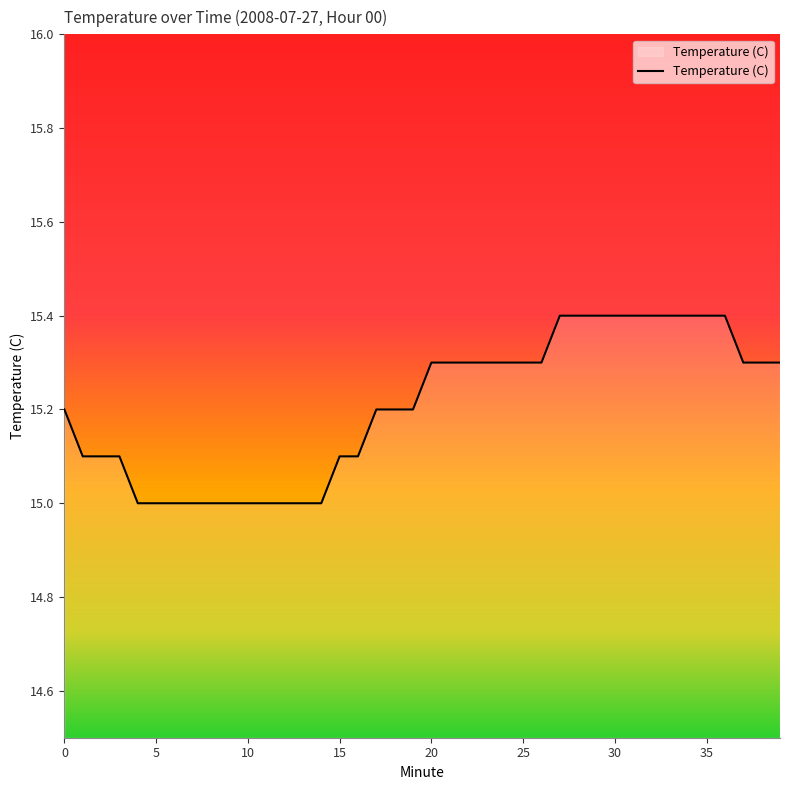

Count the number of data series in this chart.

1